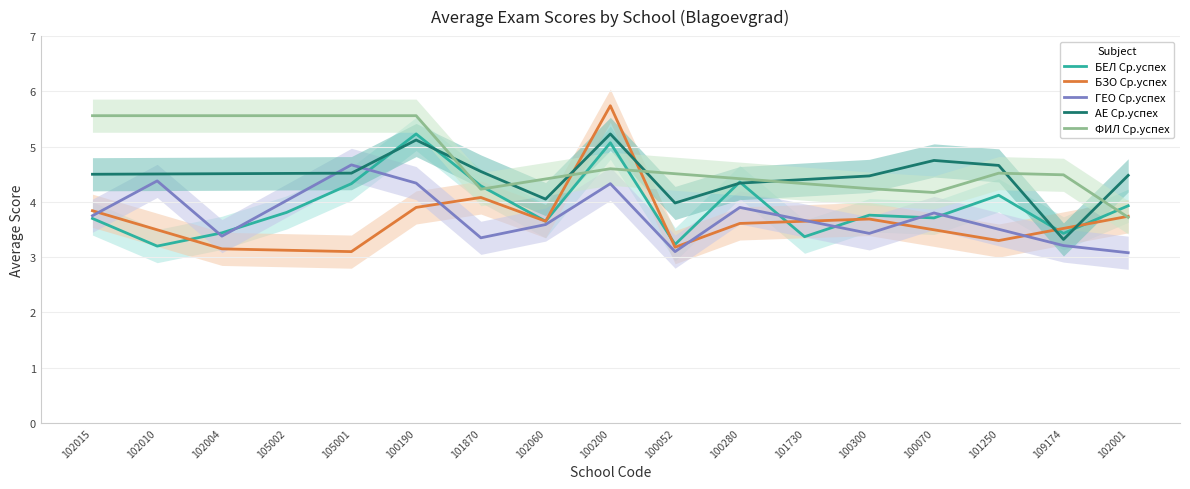

Reading left to right, list all the values displayed in this chart.

БЕЛ Ср.успех: 102015=3.7	102010=3.2	102004=3.4	105002=3.8	105001=4.3	100190=5.2	101870=4.3	102060=3.6	100200=5.1	100052=3.2	100280=4.4	101730=3.4	100300=3.8	100070=3.7	101250=4.1	109174=3.4	102001=3.9
БЗО Ср.успех: 102015=3.8	102010=3.5	102004=3.1	105002=3.1	105001=3.1	100190=3.9	101870=4.1	102060=3.6	100200=5.7	100052=3.2	100280=3.6	101730=3.6	100300=3.7	100070=3.5	101250=3.3	109174=3.5	102001=3.7
ГЕО Ср.успех: 102015=3.8	102010=4.4	102004=3.4	105002=4.0	105001=4.7	100190=4.3	101870=3.4	102060=3.6	100200=4.3	100052=3.1	100280=3.9	101730=3.7	100300=3.4	100070=3.8	101250=3.5	109174=3.2	102001=3.1
АЕ Ср.успех: 102015=4.5	102010=4.5	102004=4.5	105002=4.5	105001=4.5	100190=5.1	101870=4.5	102060=4.0	100200=5.2	100052=4.0	100280=4.3	101730=4.4	100300=4.5	100070=4.8	101250=4.7	109174=3.3	102001=4.5
ФИЛ Ср.успех: 102015=5.6	102010=5.6	102004=5.6	105002=5.6	105001=5.6	100190=5.6	101870=4.2	102060=4.4	100200=4.6	100052=4.5	100280=4.4	101730=4.3	100300=4.2	100070=4.2	101250=4.5	109174=4.5	102001=3.7